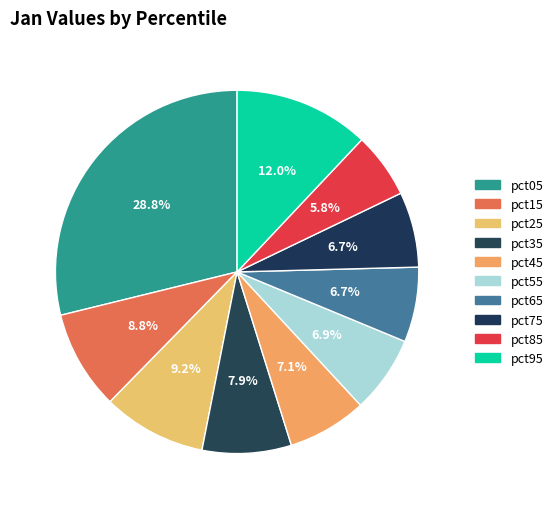

How many segments does this pie chart have?

10